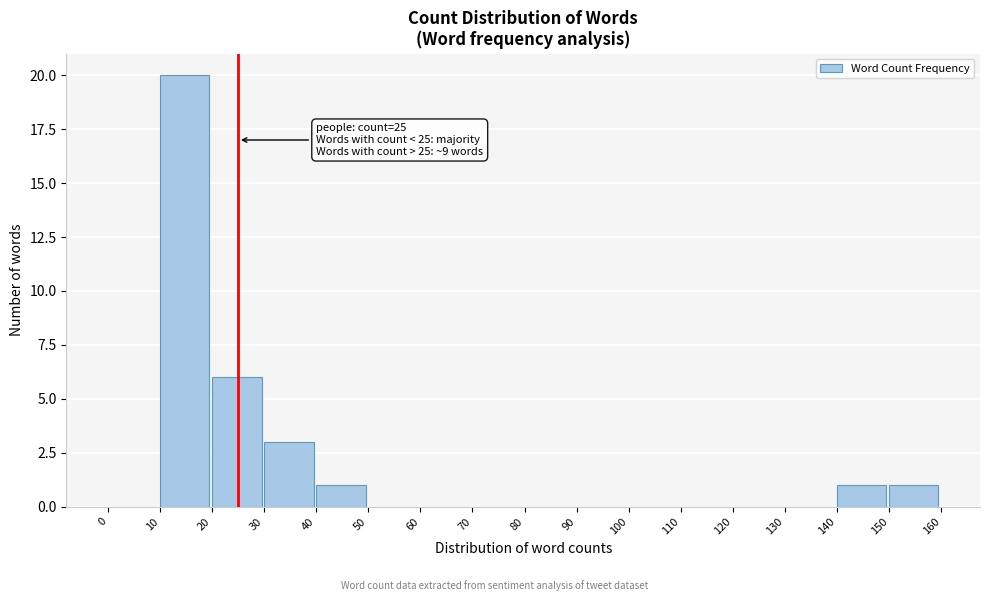

Over which range of the x-axis is the bar tallest?

10 to 20